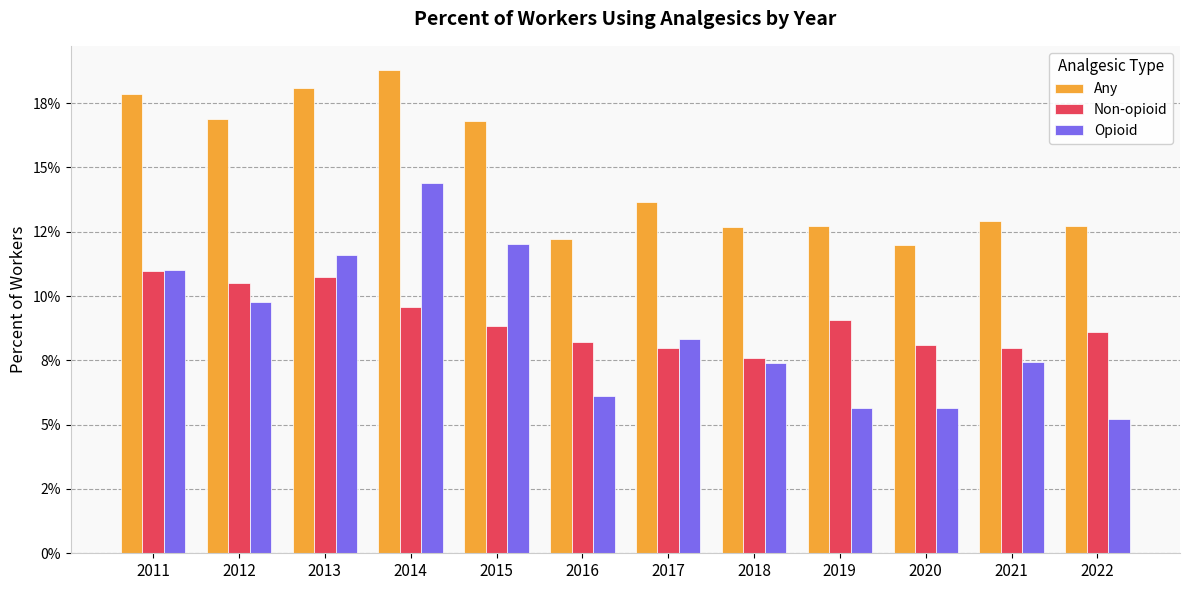

At 2017, list the series in order from smallest to largest.

Non-opioid, Opioid, Any